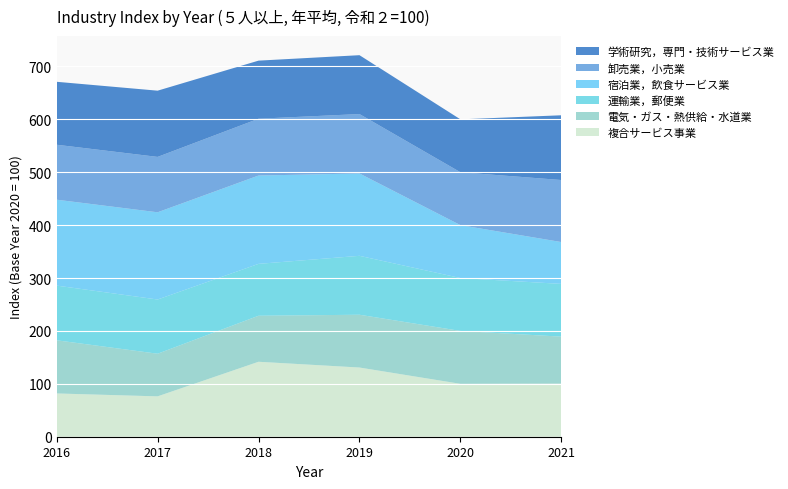

Reading left to right, extract all data points from this chart.

複合サービス事業: 2016=81.8	2017=76.3	2018=141.7	2019=130.8	2020=100.0	2021=100.3
電気・ガス・熱供給・水道業: 2016=100.5	2017=80.6	2018=87.0	2019=99.8	2020=100.0	2021=88.9
運輸業，郵便業: 2016=103.4	2017=102.5	2018=98.1	2019=111.4	2020=100.0	2021=99.7
宿泊業，飲食サービス業: 2016=162.4	2017=164.9	2018=167.0	2019=155.7	2020=100.0	2021=79.1
卸売業，小売業: 2016=103.9	2017=104.7	2018=107.4	2019=112.3	2020=100.0	2021=117.3
学術研究，専門・技術サービス業: 2016=119.0	2017=125.2	2018=109.8	2019=111.3	2020=100.0	2021=122.4